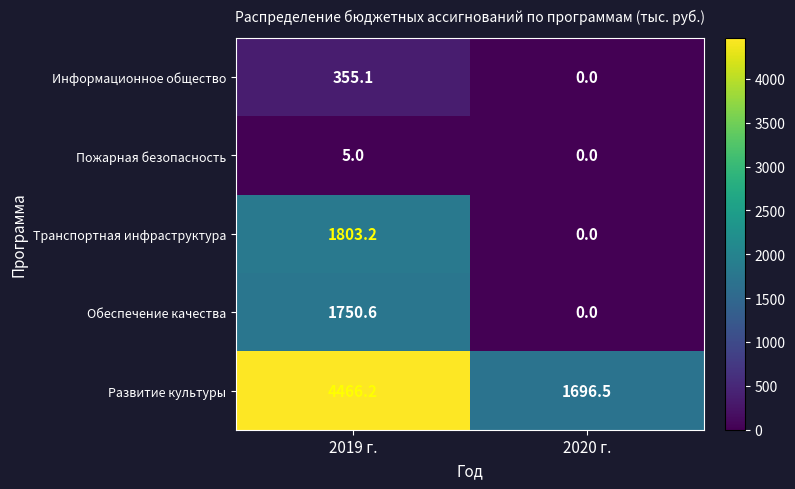

Reading left to right, transcribe all the data shown in this chart.

Информационное общество: 355.1	0.0
Пожарная безопасность: 5.0	0.0
Транспортная инфраструктура: 1803.2	0.0
Обеспечение качества: 1750.6	0.0
Развитие культуры: 4466.2	1696.5